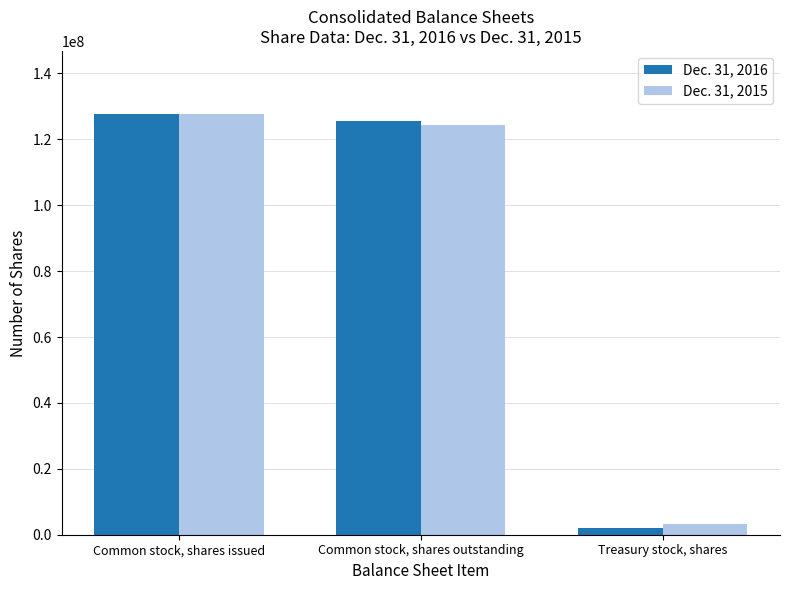

What is the average value of the Dec. 31, 2015 series?

85108038